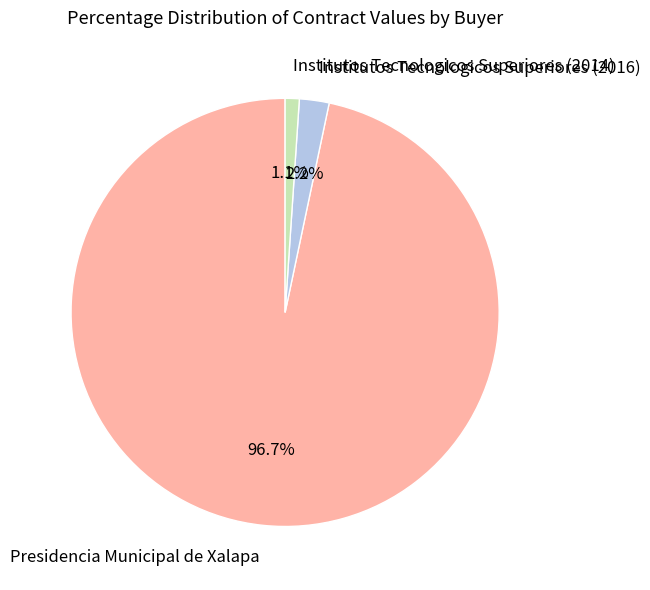

Does any single category account for the majority?

Yes